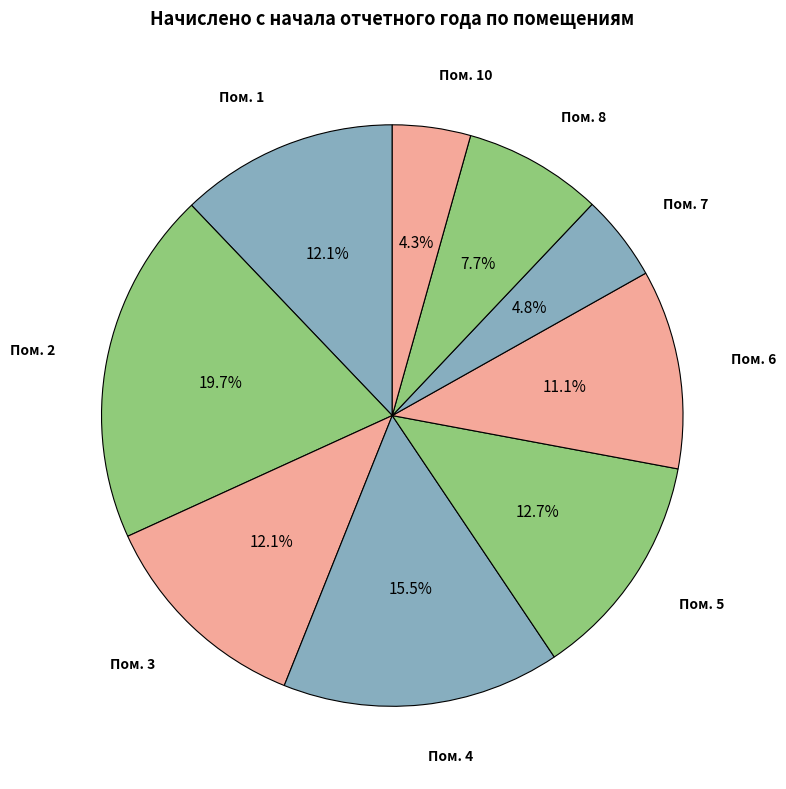

How many segments does this pie chart have?

9